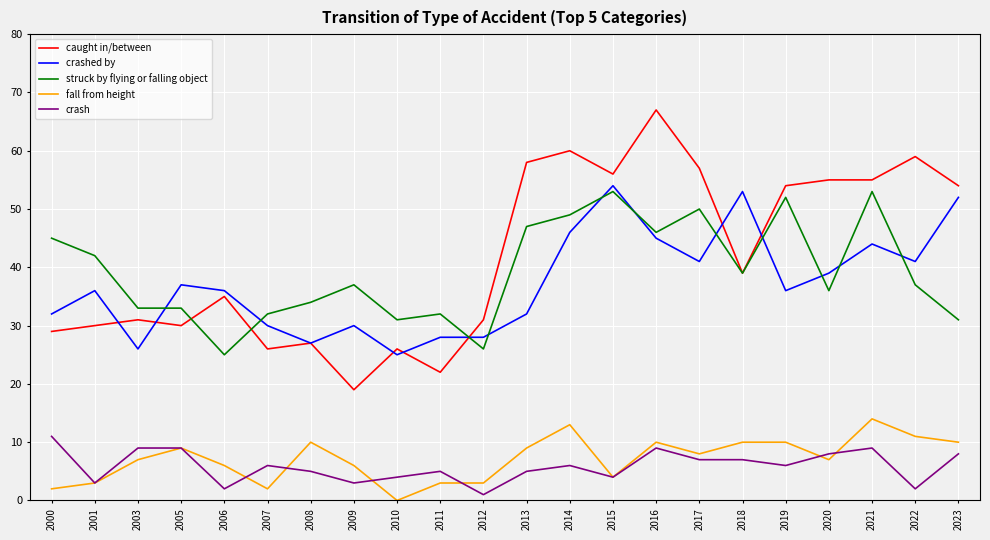

True or false: crashed by and fall from height intersect in this chart.

False